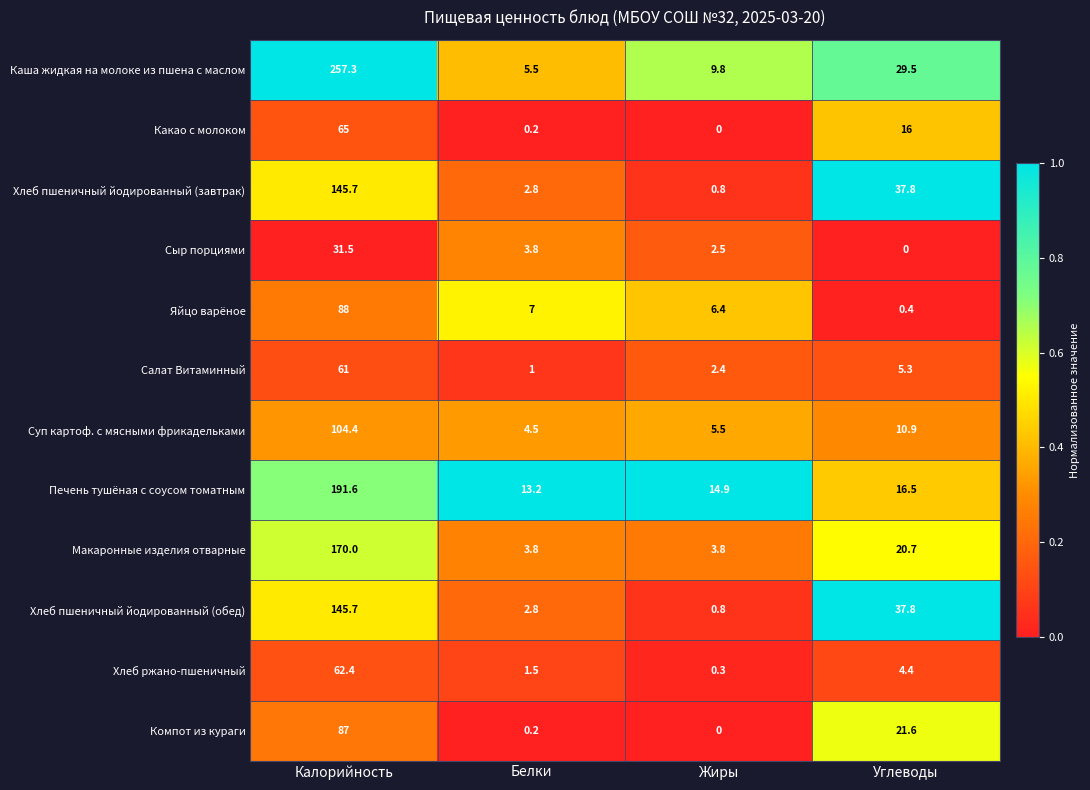

The Суп картоф. с мясными фрикадельками series shows 4.5 at Белки. True or false?

True